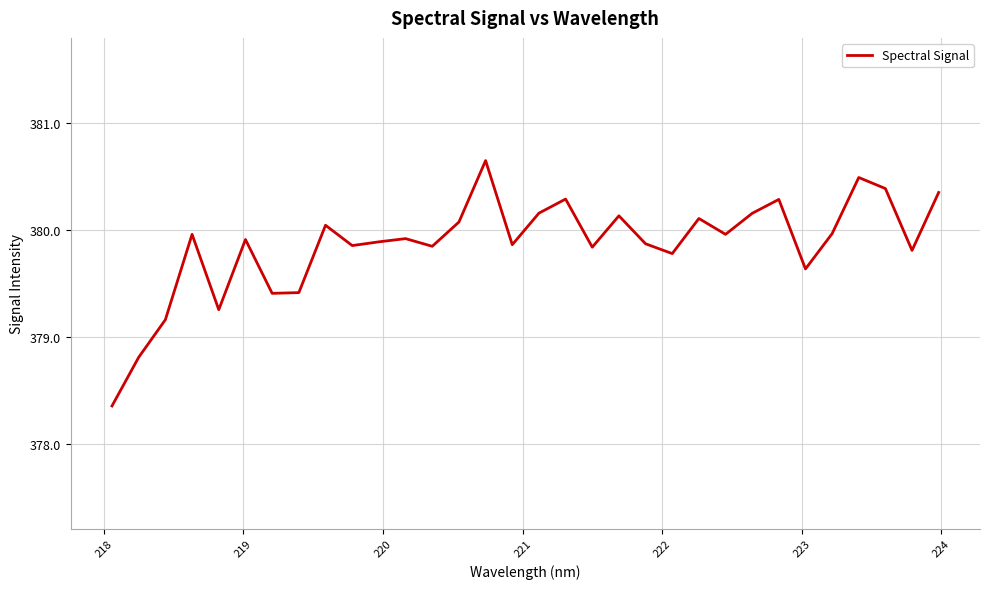

What is the minimum value shown in the chart?

378.4